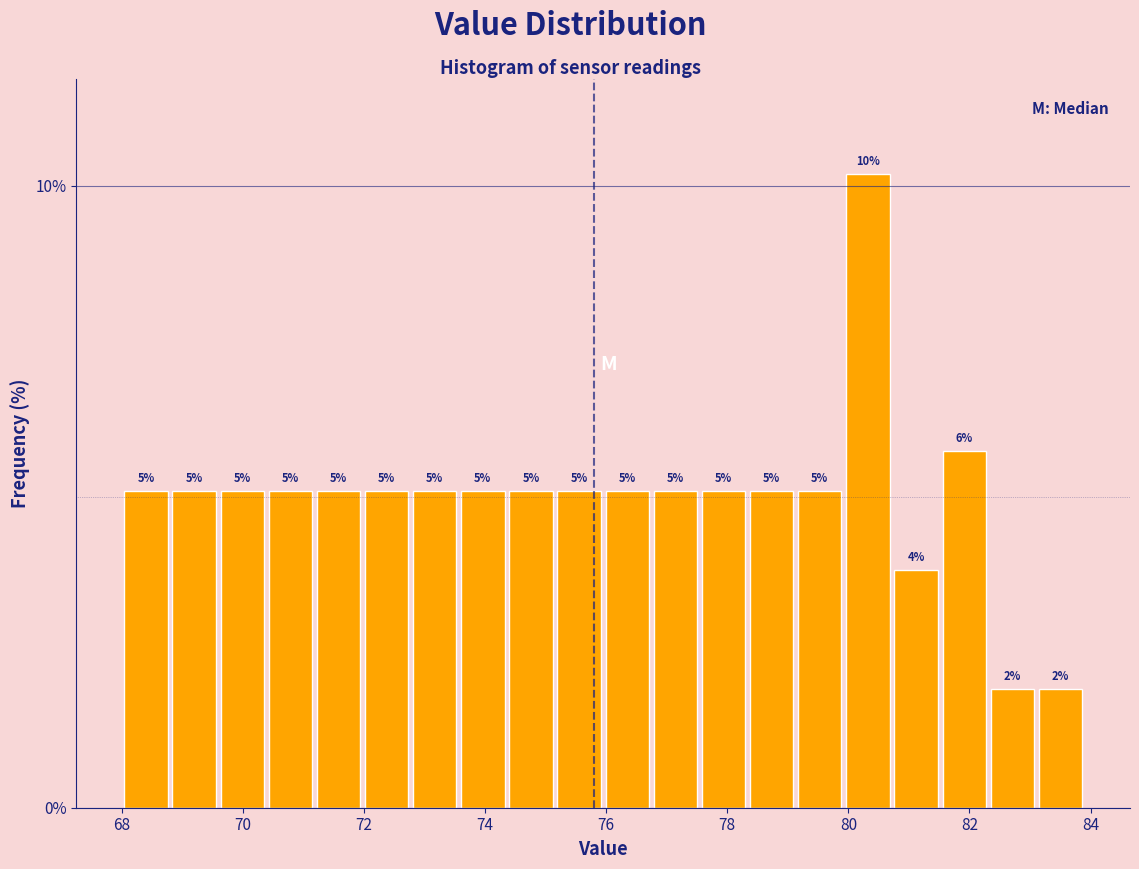

Read against the x-axis, roughly where is the centre of the tallest bar?

80.4